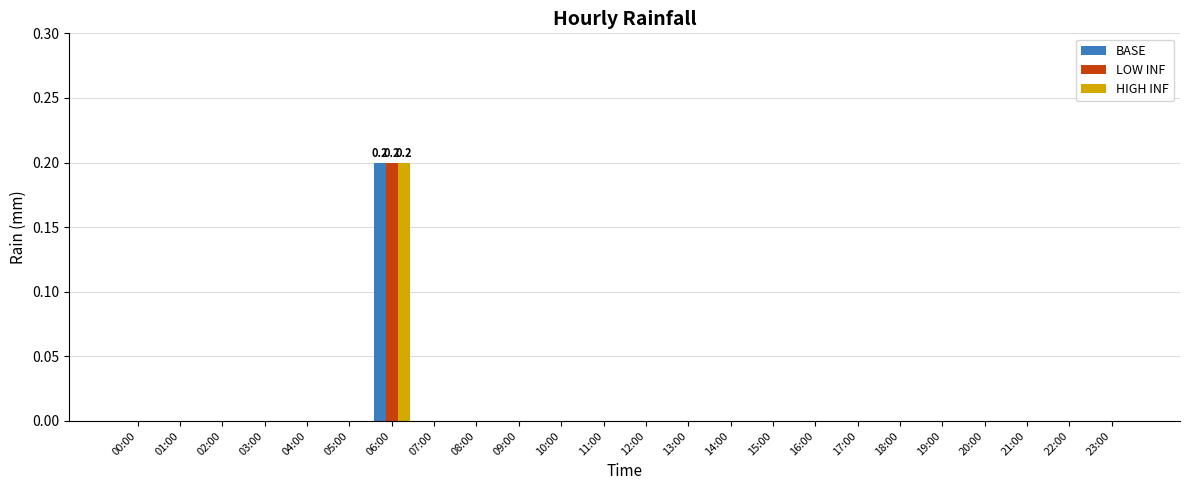

How many groups of bars are there?

24